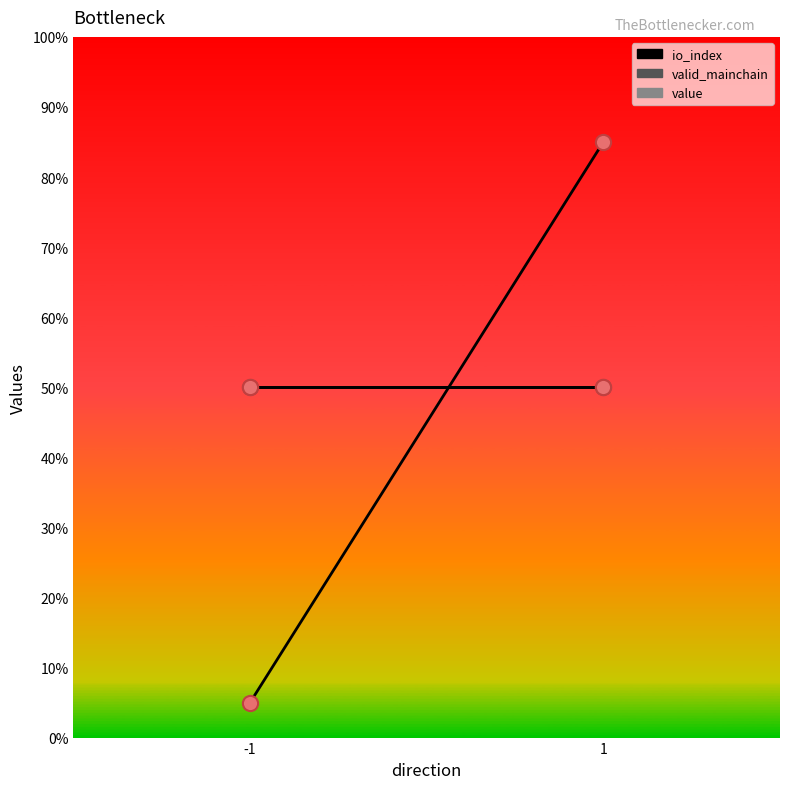

At how many categories does at least one series exceed 80?

1